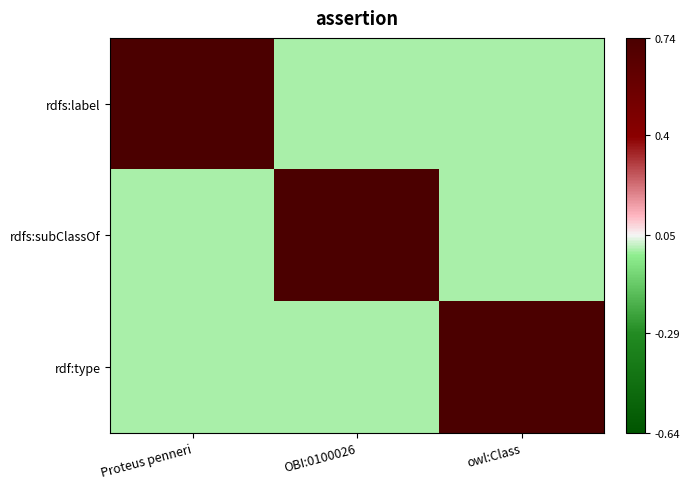

Which series has the largest range (max minus min)?

rdfs:label